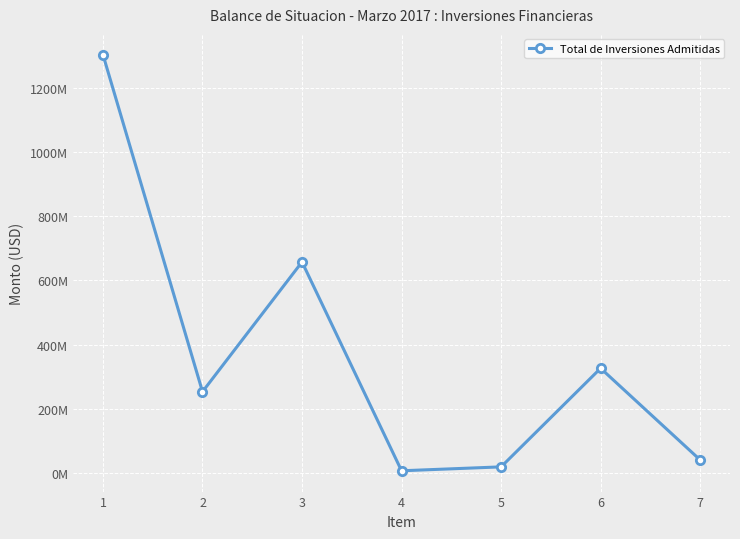

Reading left to right, list all the values displayed in this chart.

1302782923.1	253074487.9	657194536.7	6811601.2	18988112.3	326087023.1	40627161.9